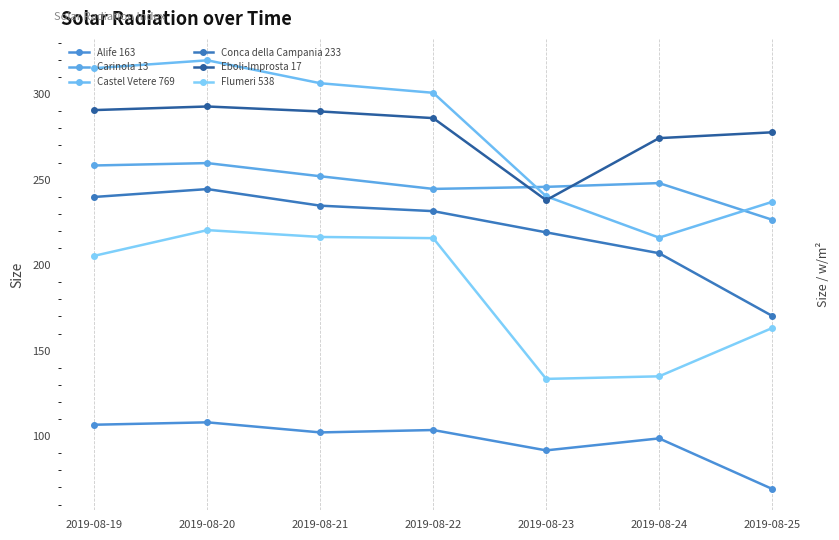

True or false: Carinola 13 and Alife 163 cross at least once.

False